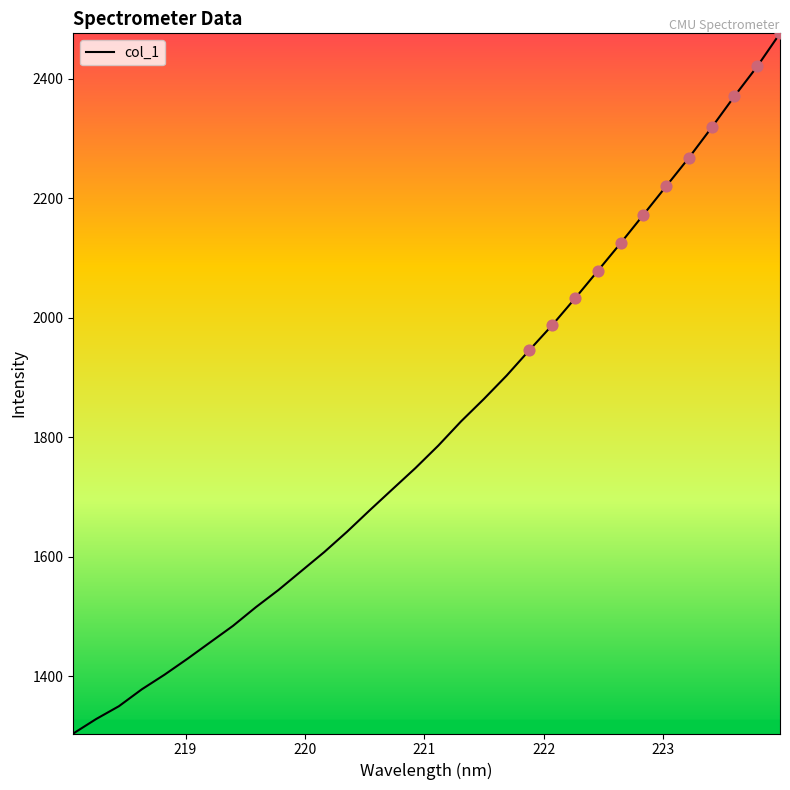

What is the smallest value displayed?

1304.4